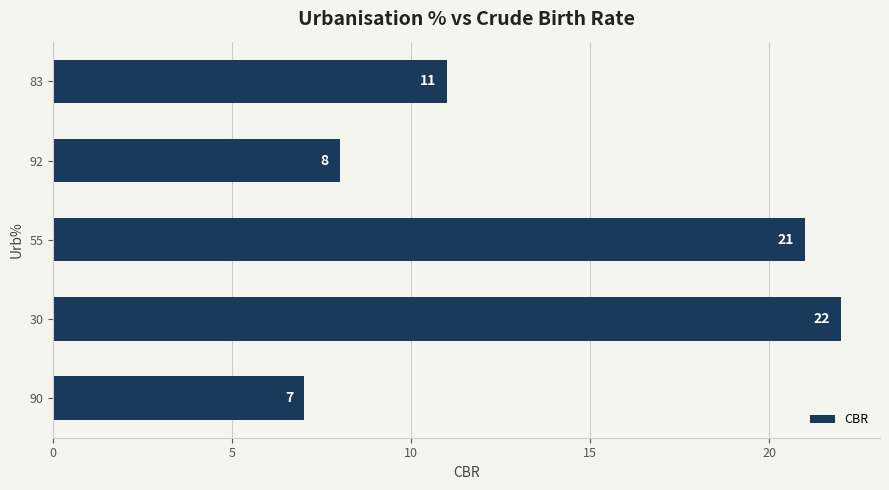

True or false: the data shows 8 at 92.

True